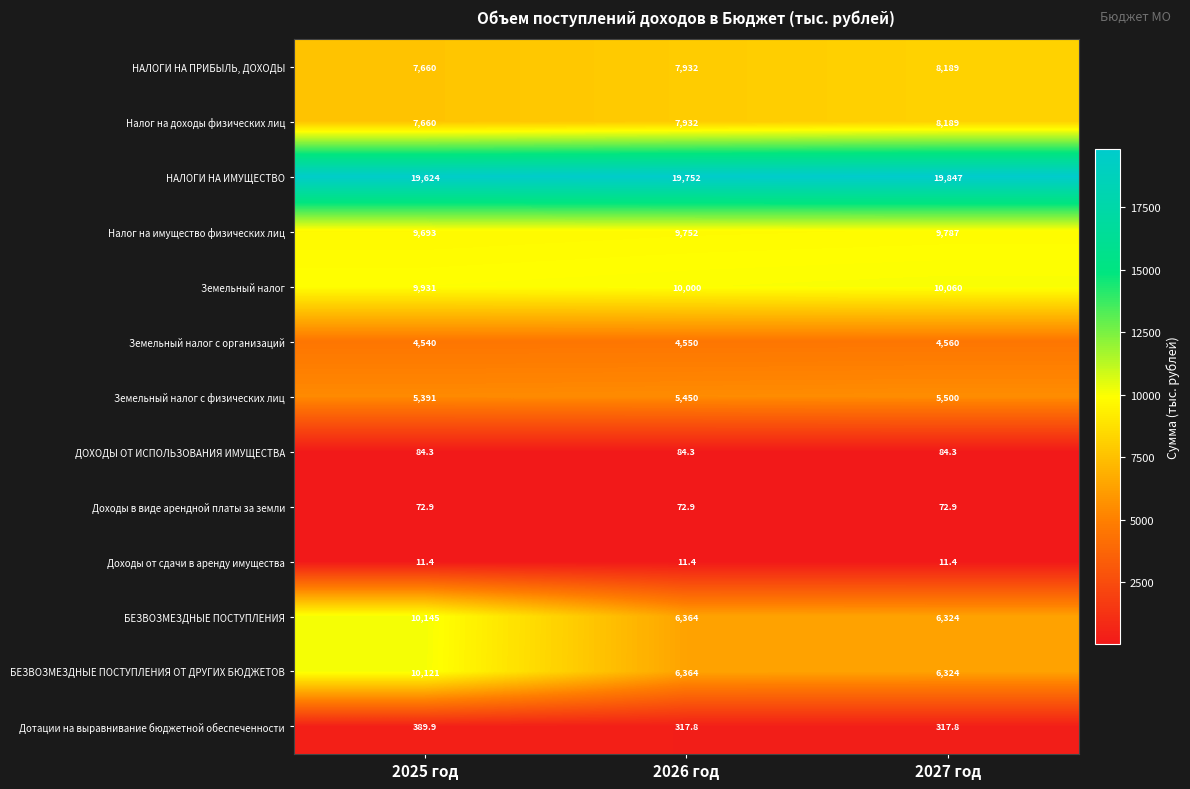

What is the maximum value shown in the chart?

19847.0